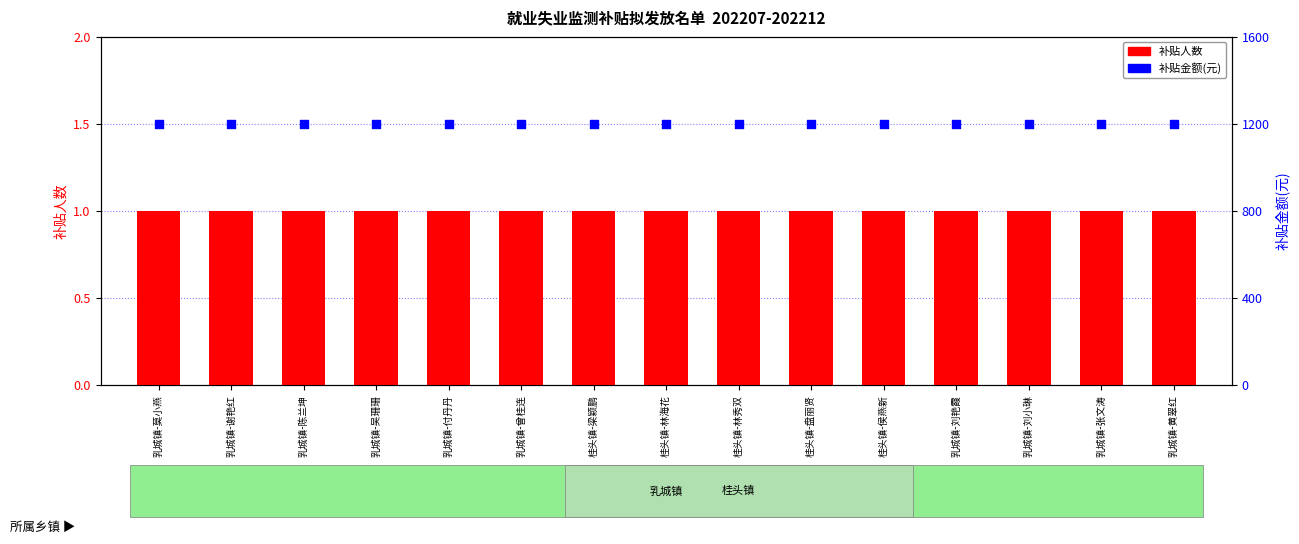

What is the total value across all series at 桂头镇-梁颖鹏?

1201